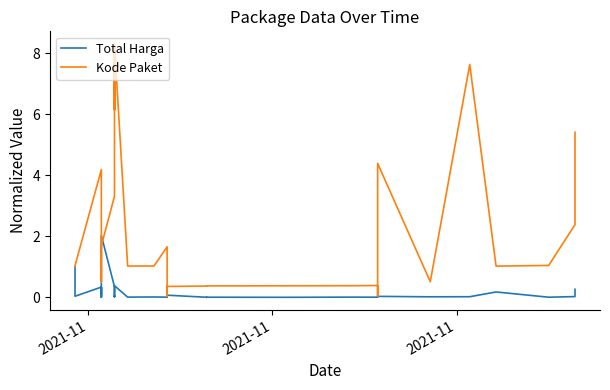

Where does the Kode Paket series first go above 1?

2021-11